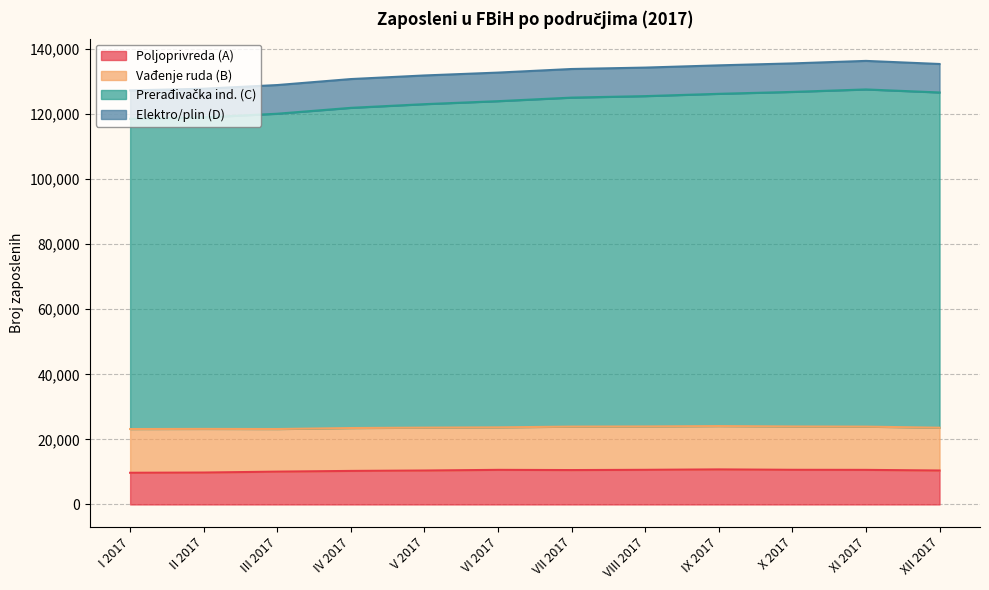

Is the value of Poljoprivreda (A) at I 2017 greater than the value of Prerađivačka ind. (C) at I 2017?

No